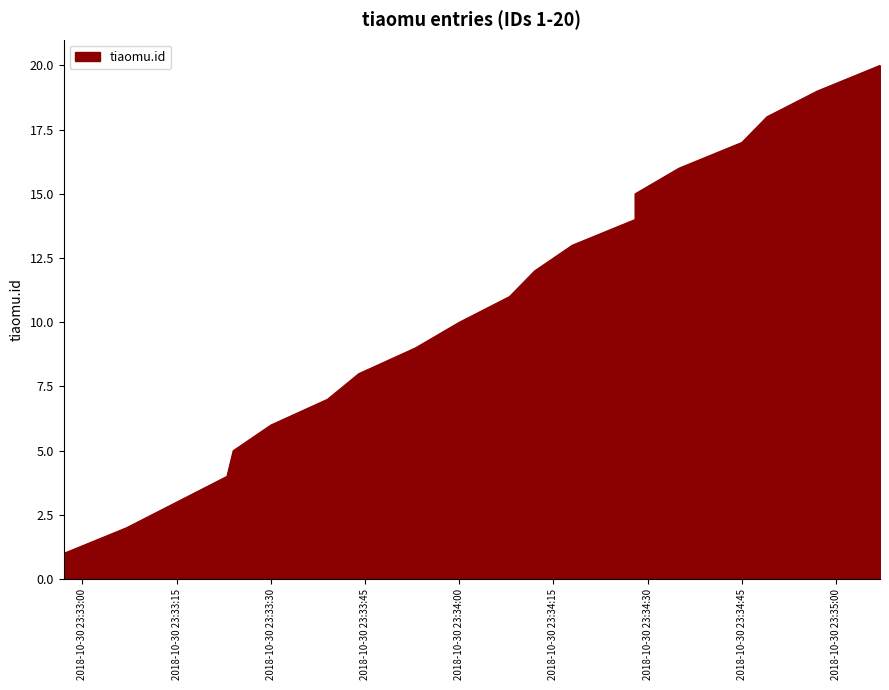

Which category has the lowest value across all series?

2018-10-30 23:32:57